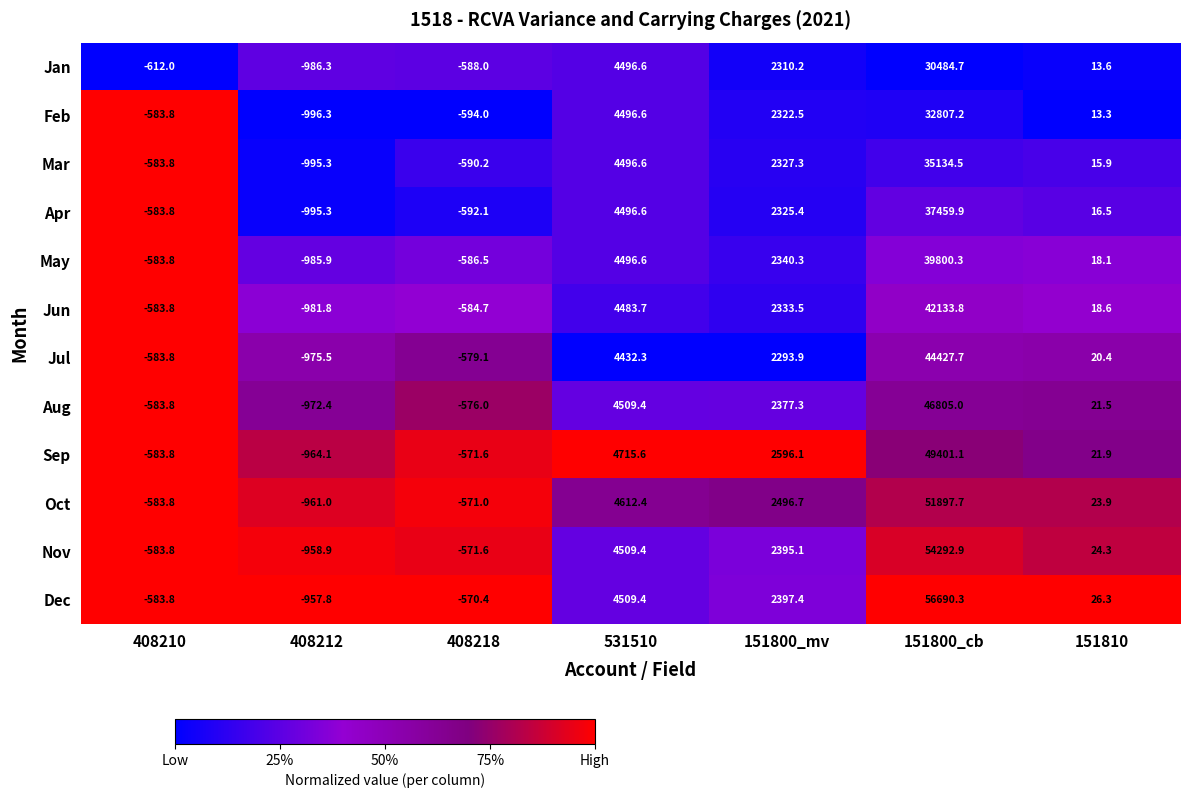

What is the smallest value displayed?

-996.3